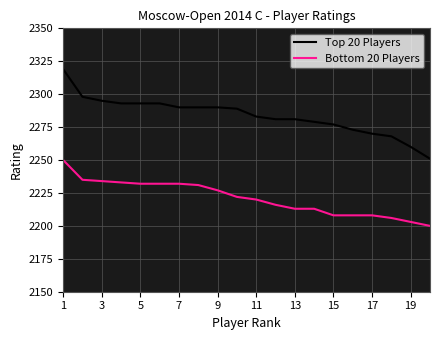

What is the highest value of the Top 20 Players series?

2319